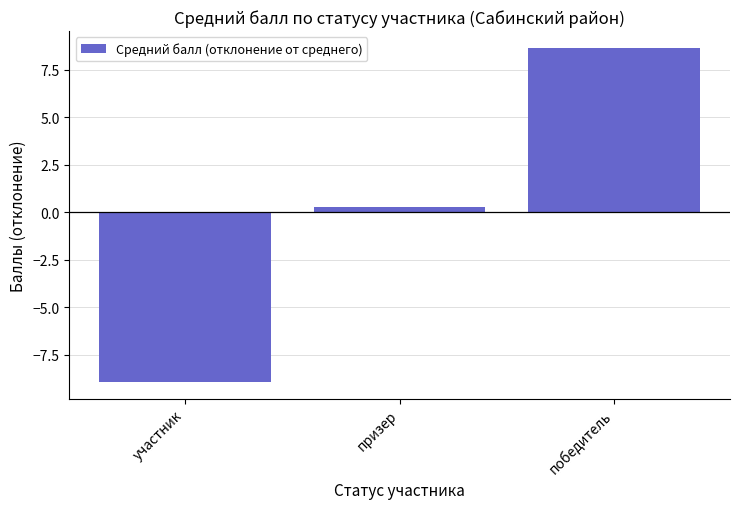

What is the greatest value displayed?

8.7